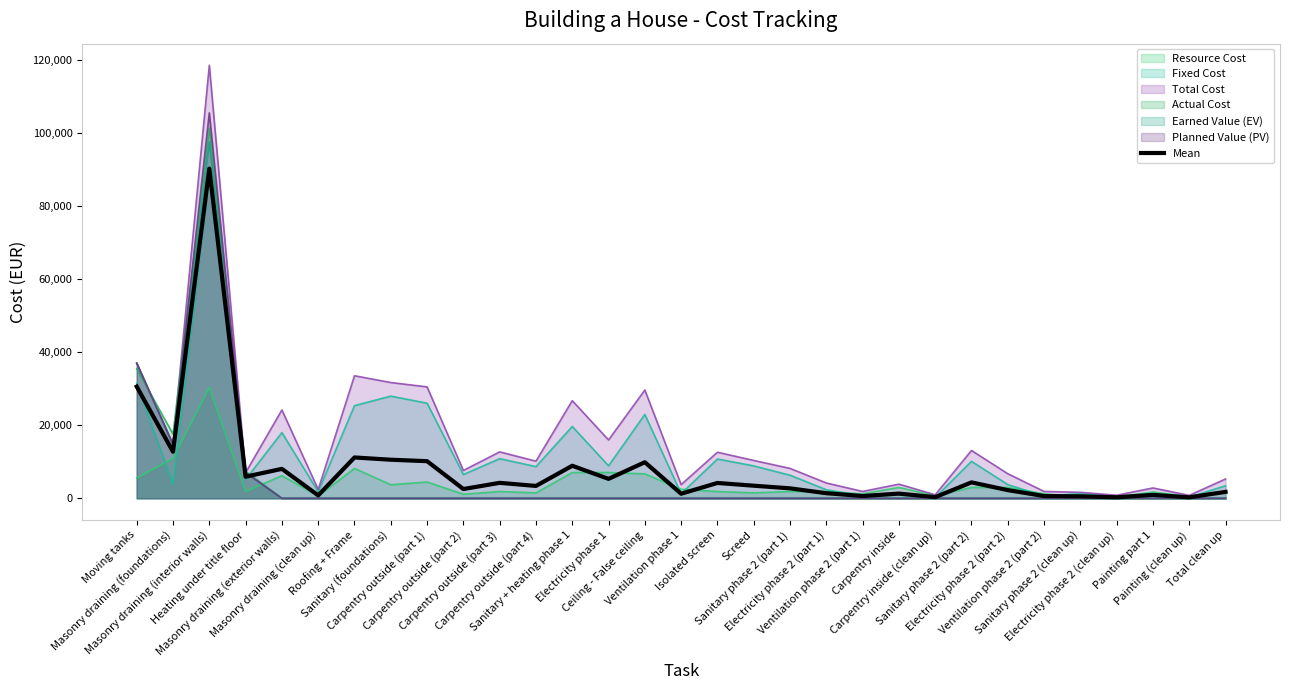

What is the label of the 28th point from the left?

Electricity phase 2 (clean up)